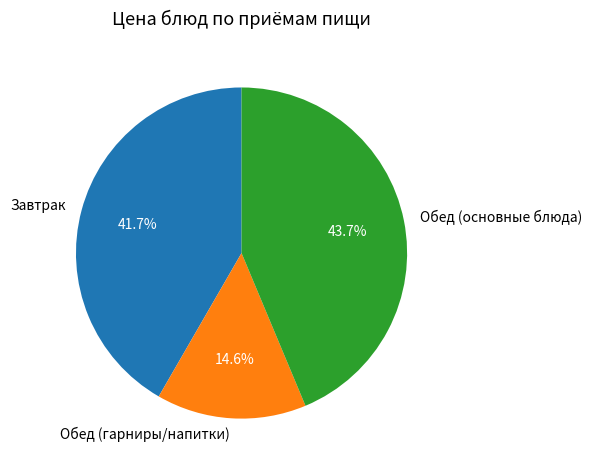

Does Обед (основные блюда) account for over 50% of the chart?

No